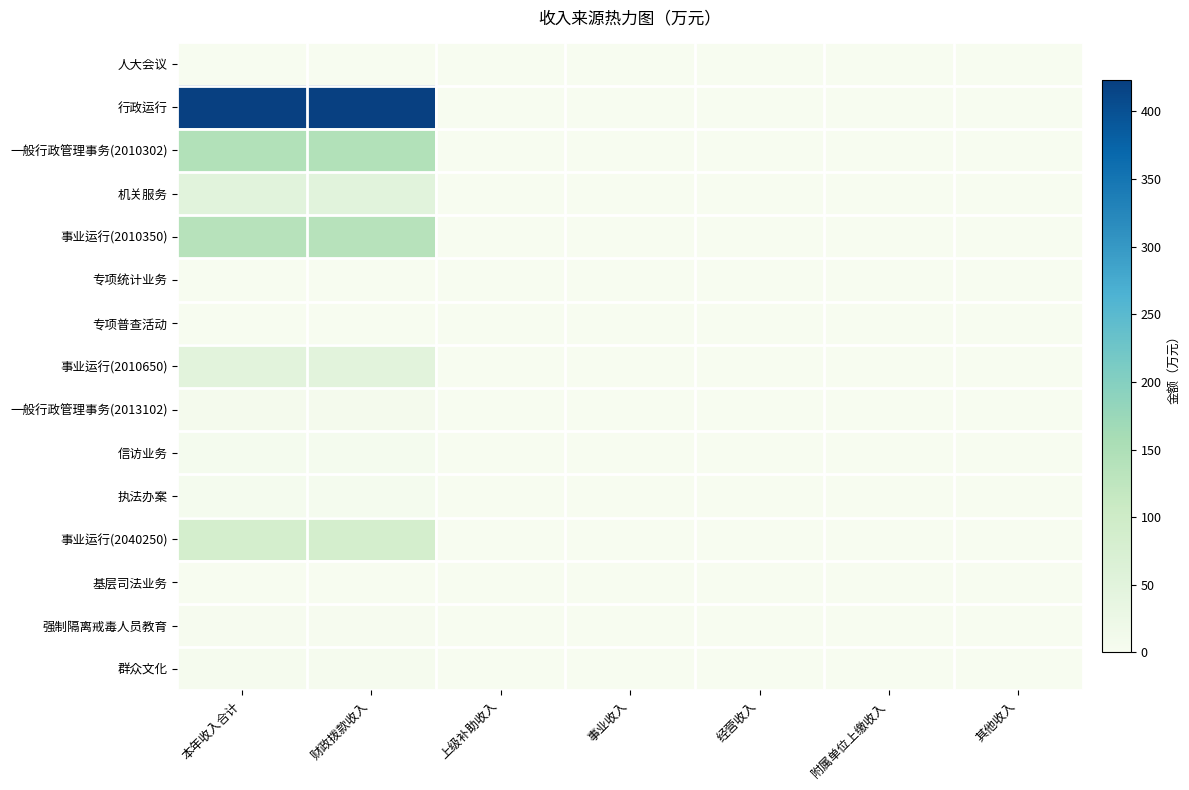

How many categories are shown in the chart?

7